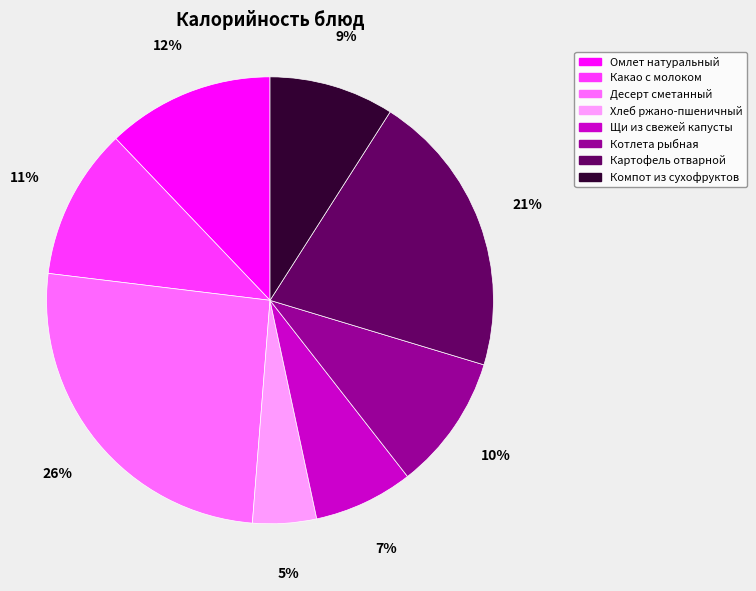

Combined, do Десерт сметанный and Какао с молоком account for over 50%?

No